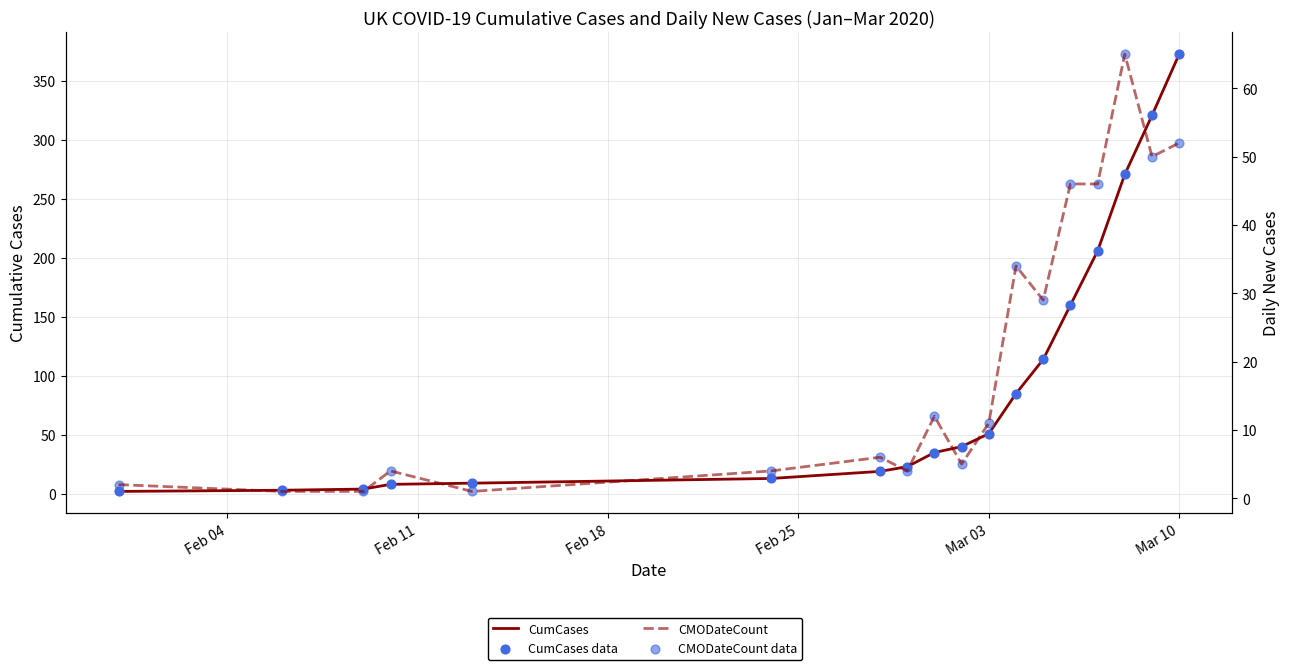

Which series has the largest total across all categories?

CumCases